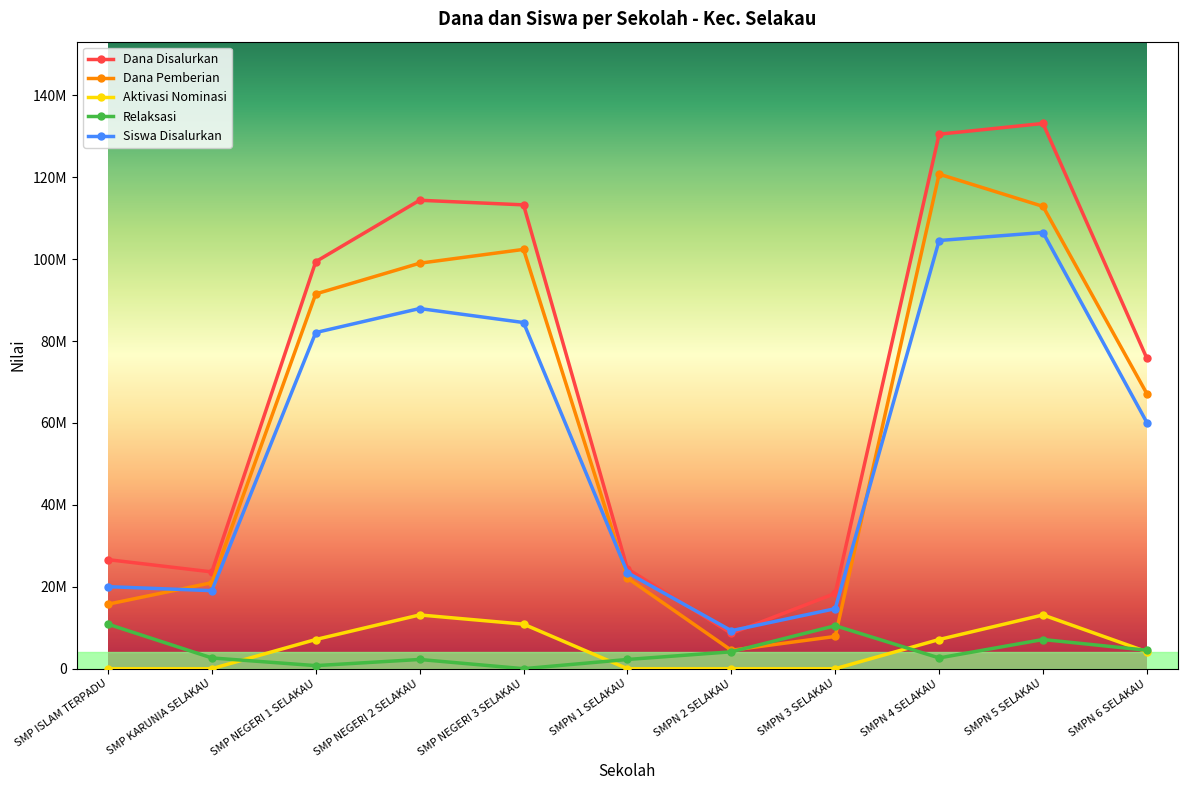

Is this an area chart (filled region under the line)?

No